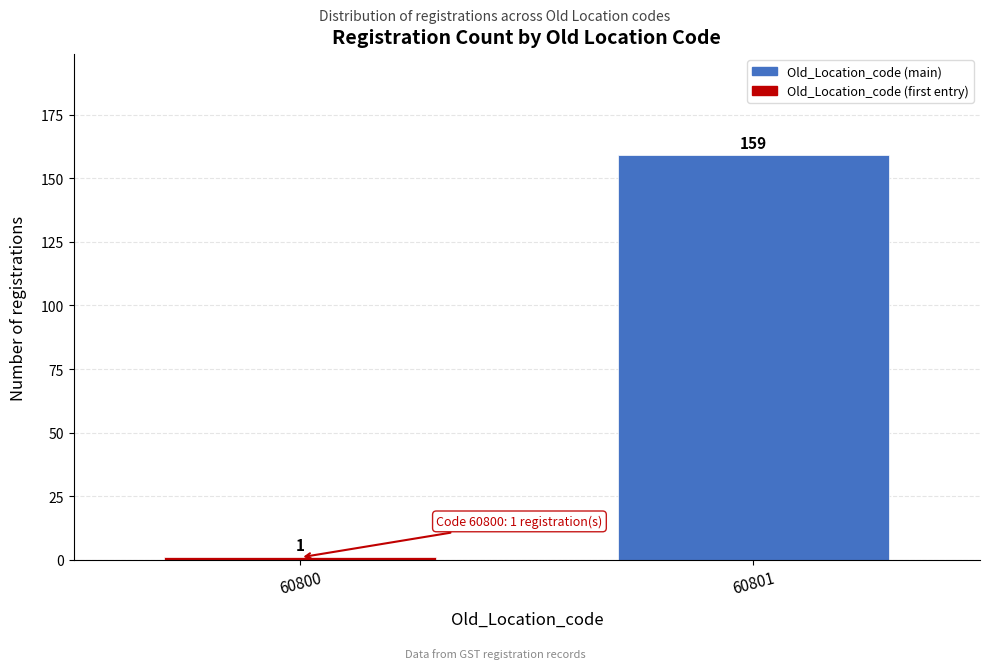

Reading left to right, extract all data points from this chart.

60800=1	60801=159